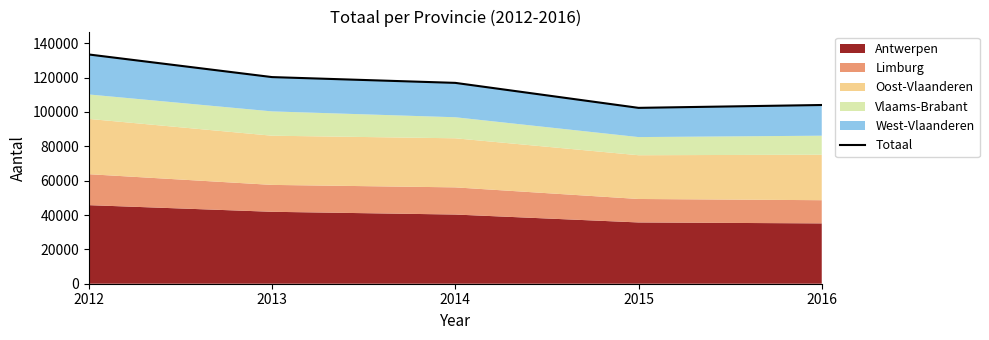

Which label corresponds to the largest value in the chart?

2012